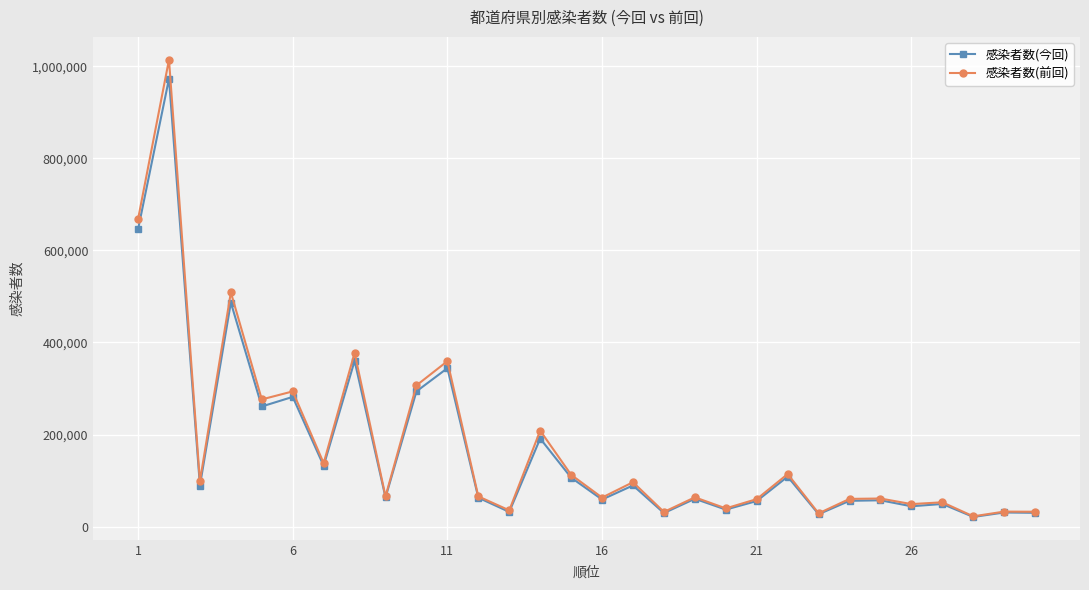

What is the maximum value for 感染者数(前回)?

1014393